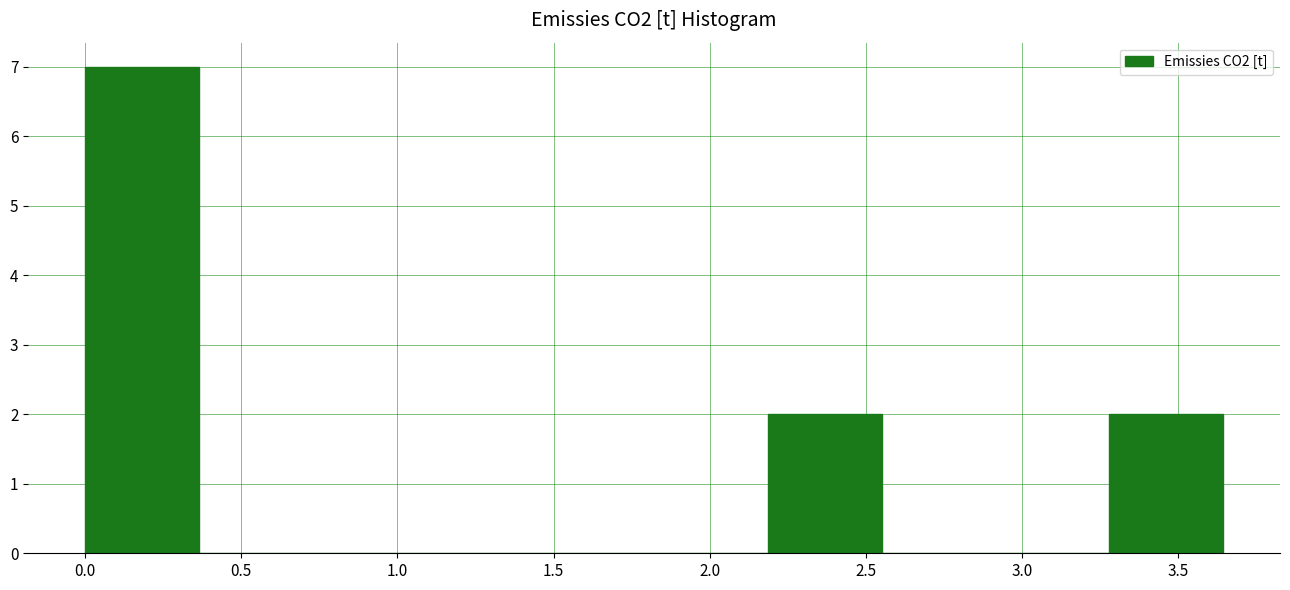

Which range on the x-axis has the tallest bar?

0.00 to 0.35